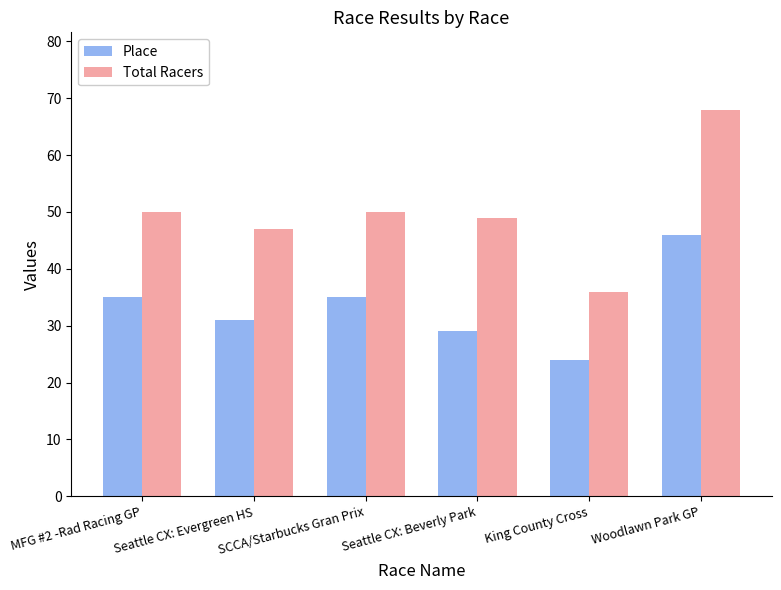

Which series has the widest spread of values?

Total Racers